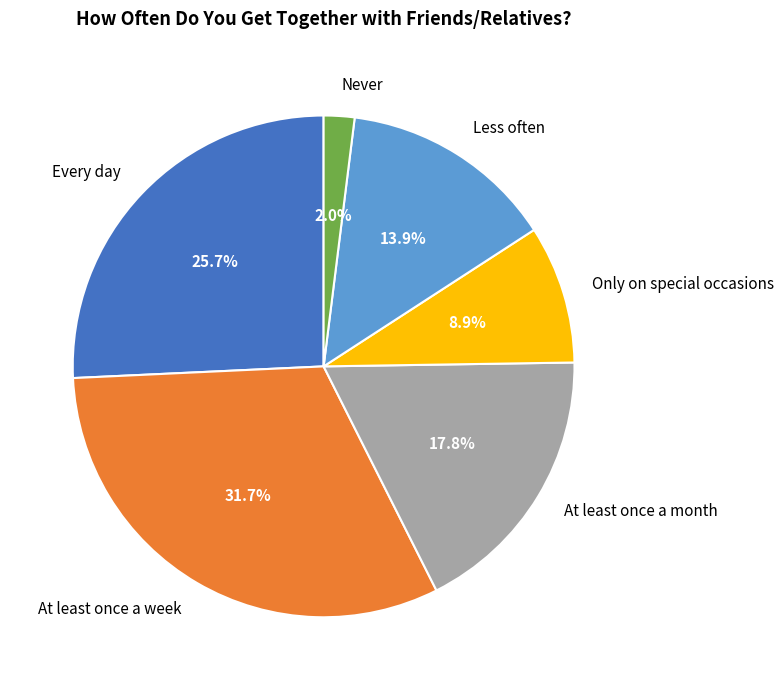

Count the number of slices in the pie.

6